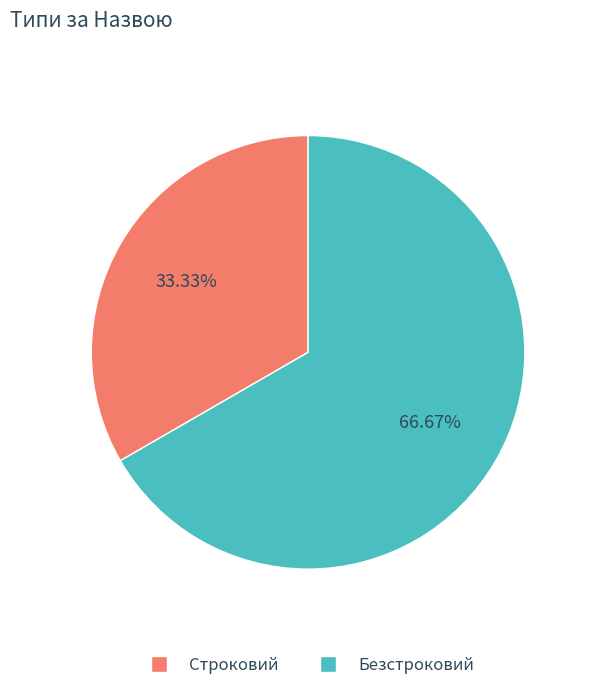

Is it true that Безстроковий is 67% of the pie?

True